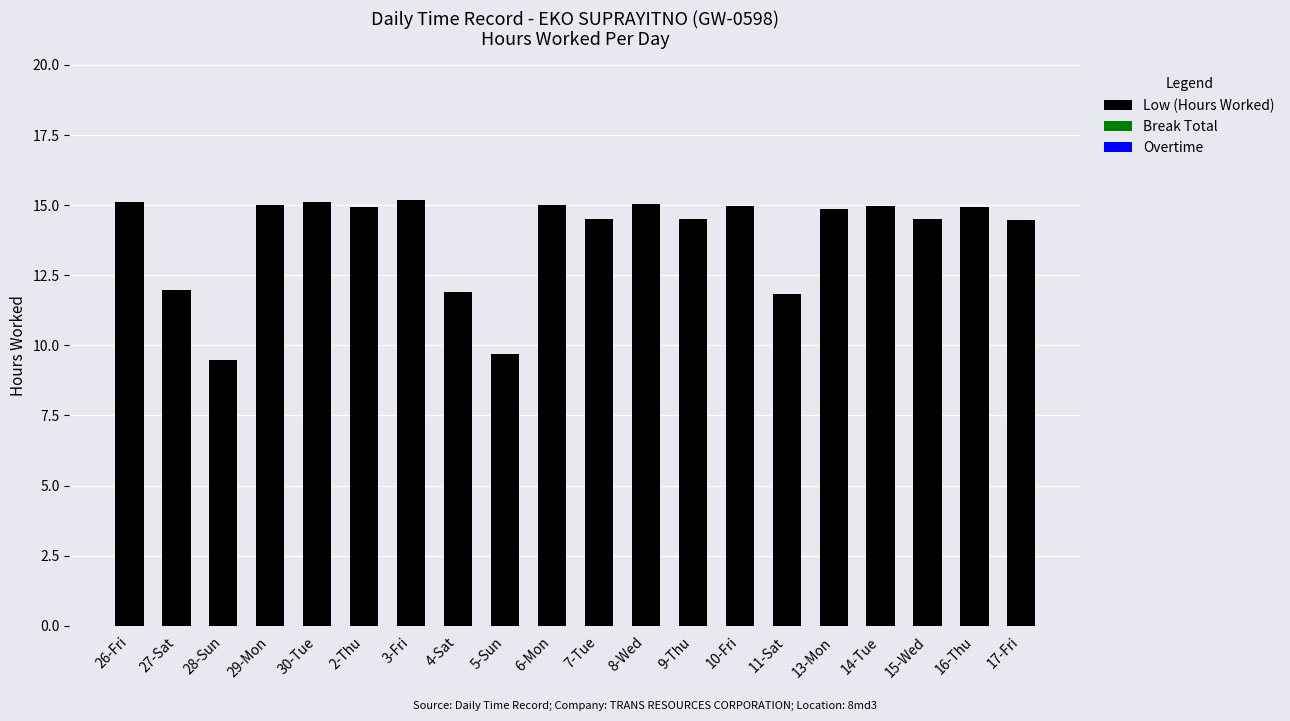

Count the number of data series in this chart.

1